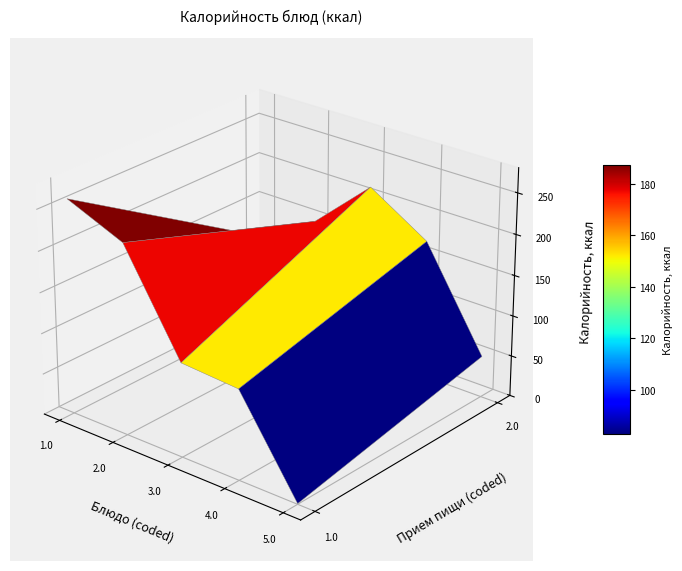

Between гор.блюдо/закуска and кукуруза/напиток, which is larger?

гор.блюдо/закуска